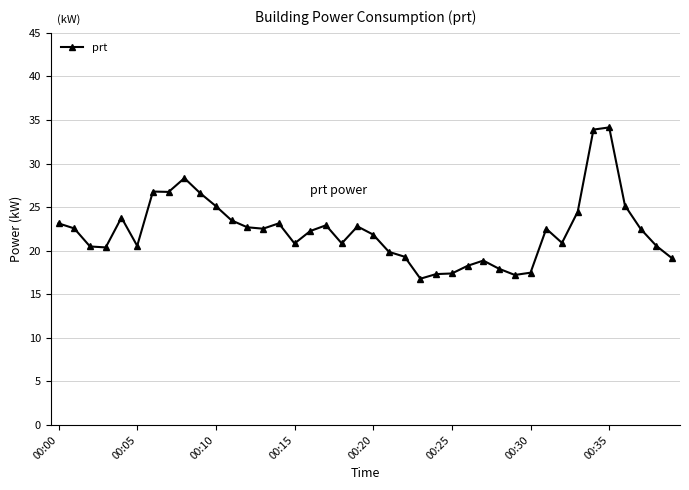

What is the minimum value shown in the chart?

16.8